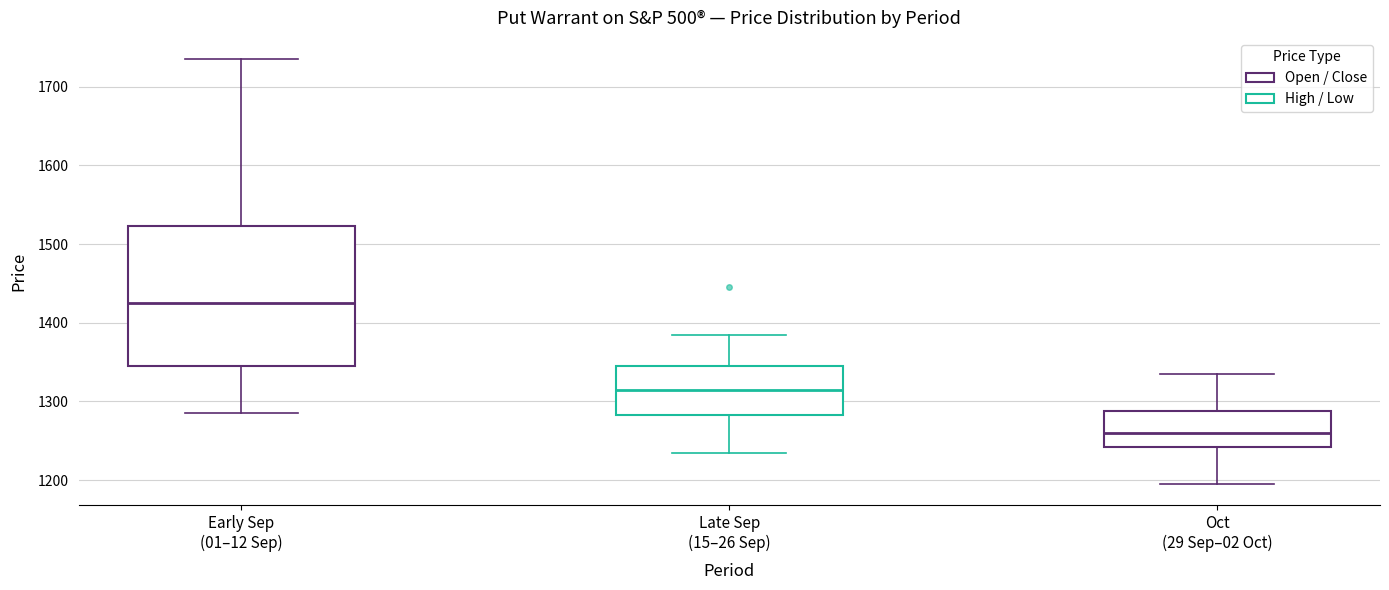

Which box's median line is the highest?

Early Sep (01–12 Sep)